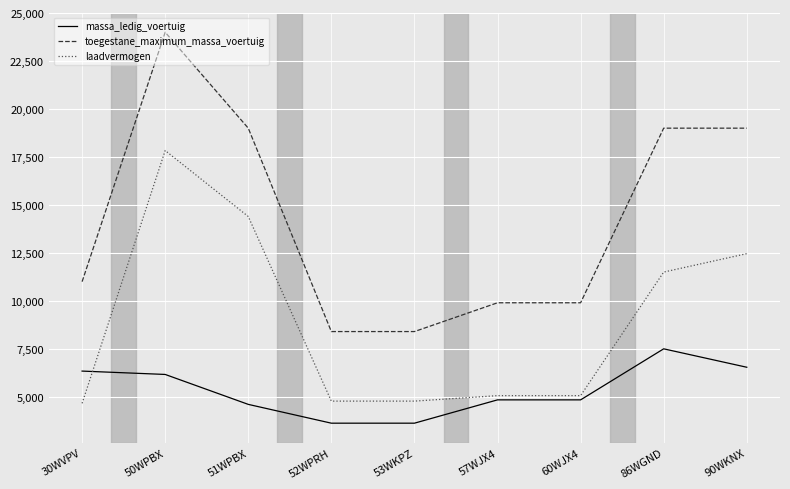

Is the value of massa_ledig_voertuig at 53WKPZ greater than the value of toegestane_maximum_massa_voertuig at 52WPRH?

No